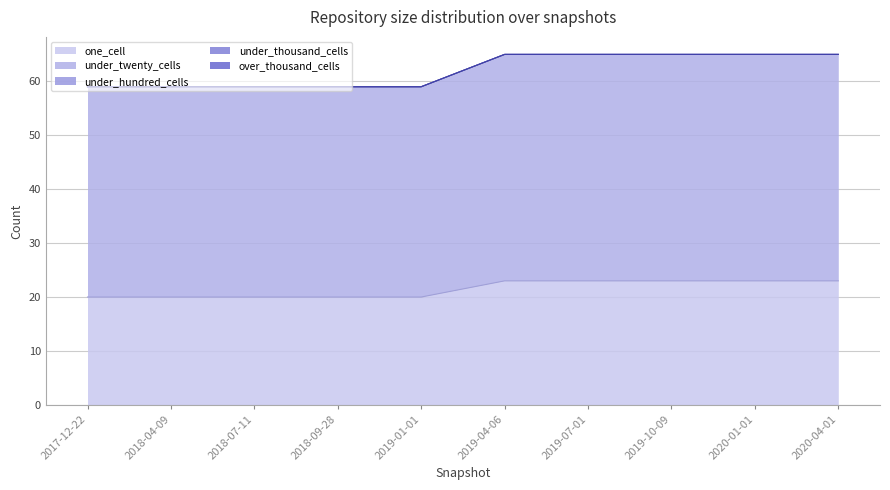

Is the value of one_cell at 2018-04-09 greater than the value of under_thousand_cells at 2020-01-01?

Yes